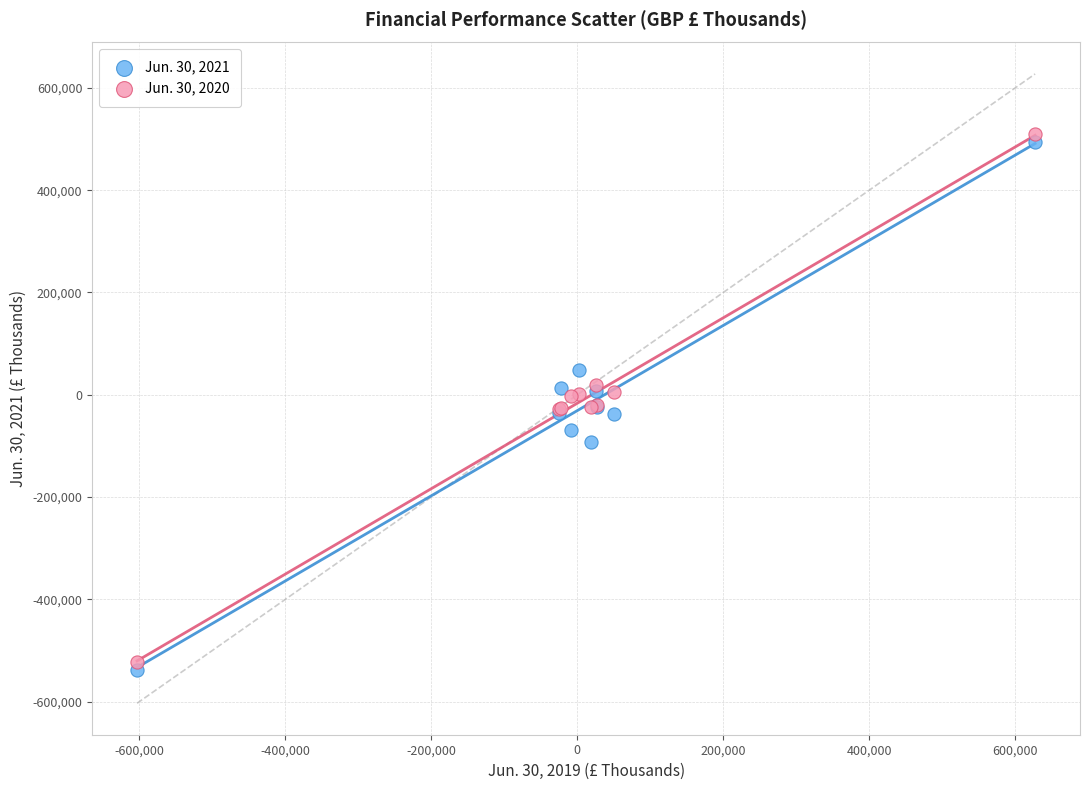

What are all the series names shown in the legend?

Jun. 30, 2021, Jun. 30, 2020